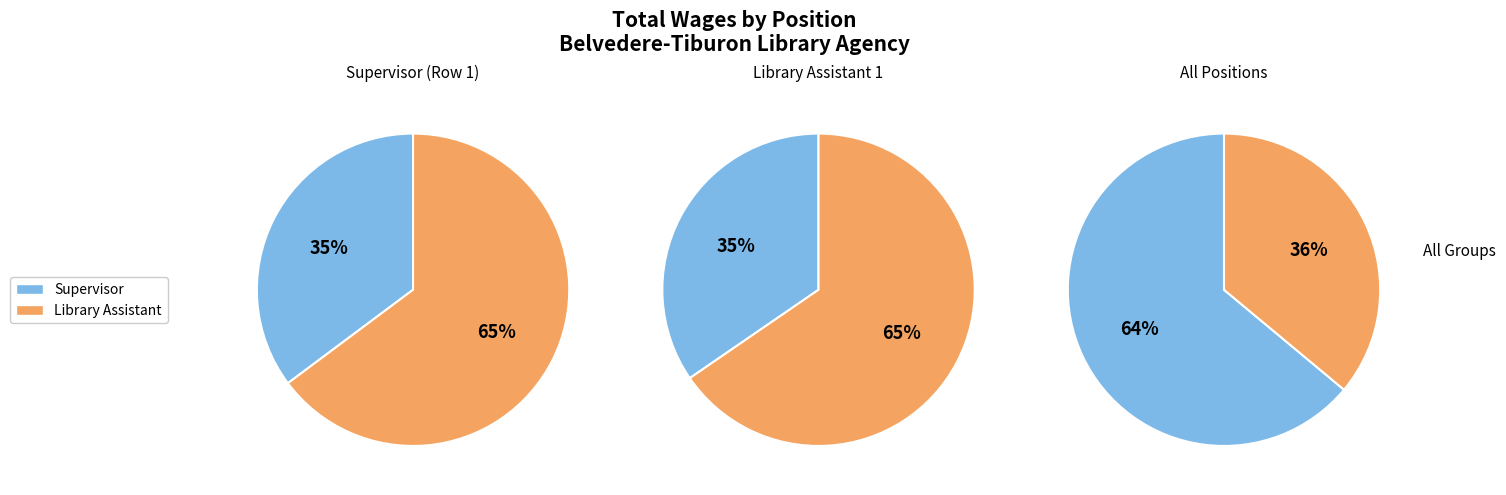

Does Supervisor account for over 50% of the chart?

No